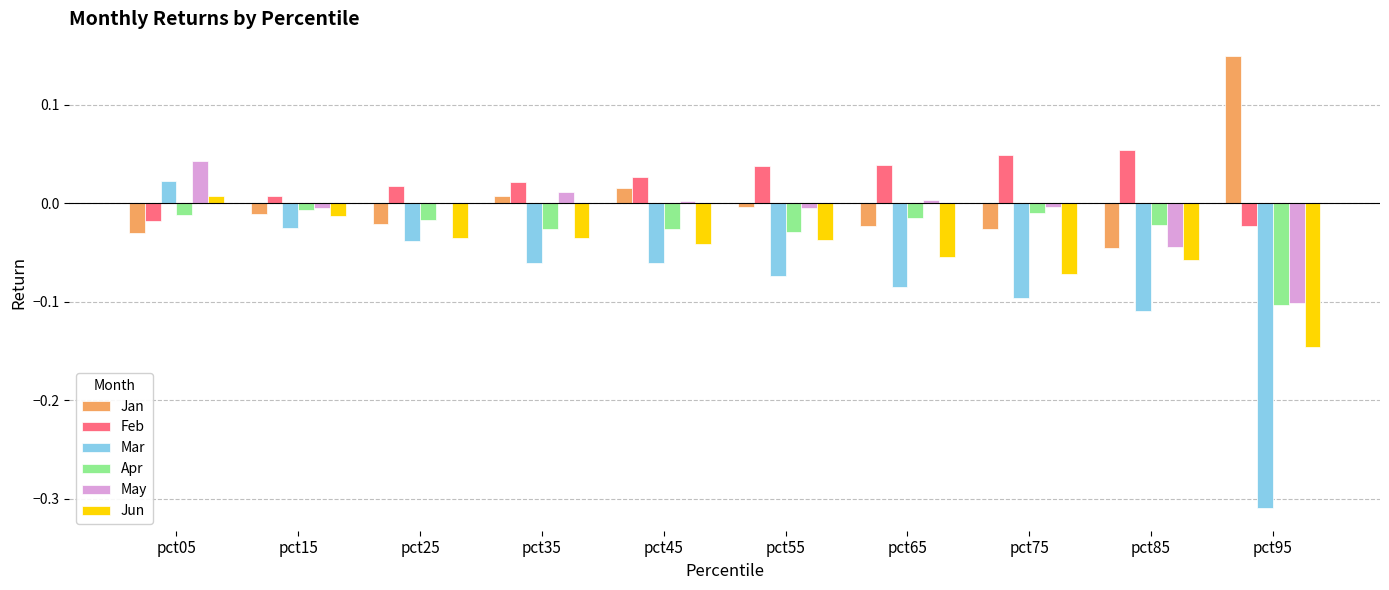

Which category has the highest value across all series?

pct95